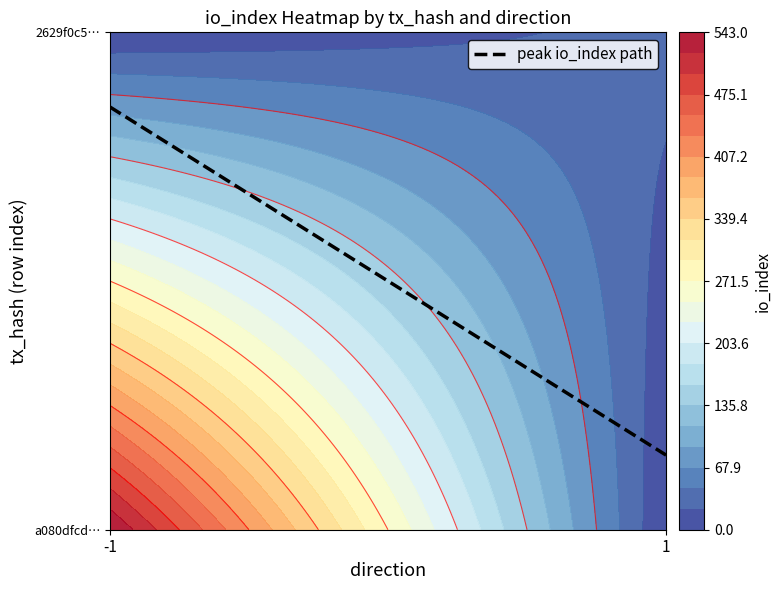

What is the approximate value of 2629f0c5576b84ef5e4fd3ac621f4085d0bb5d6 at io_index, to the nearest 5?

30